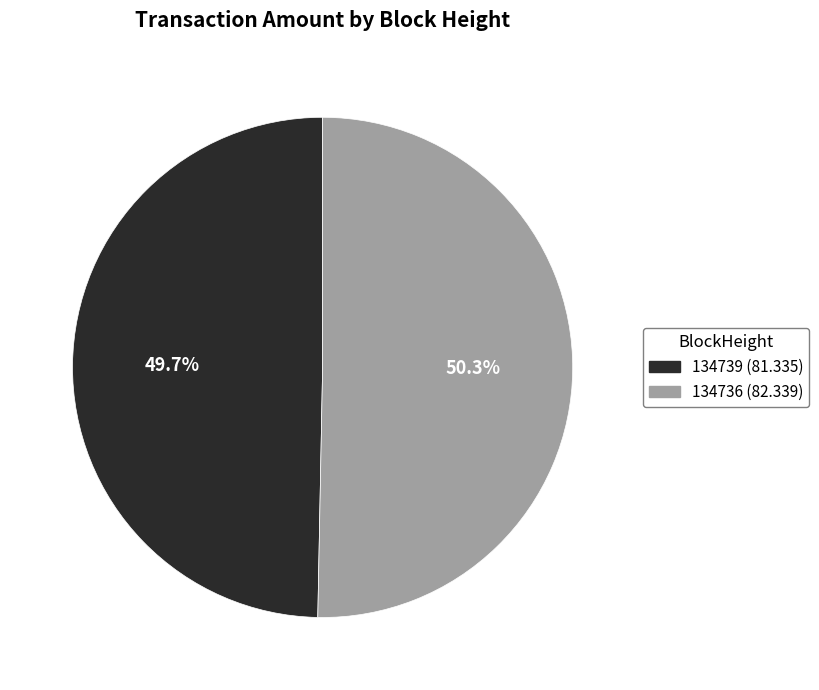

Which has a higher value, 134736 or 134739?

134736